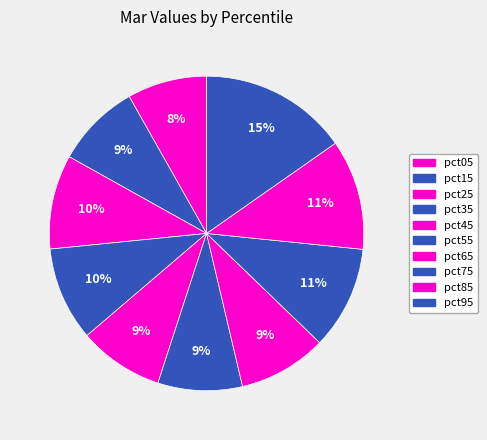

Is it true that pct45 is 24% of the pie?

False